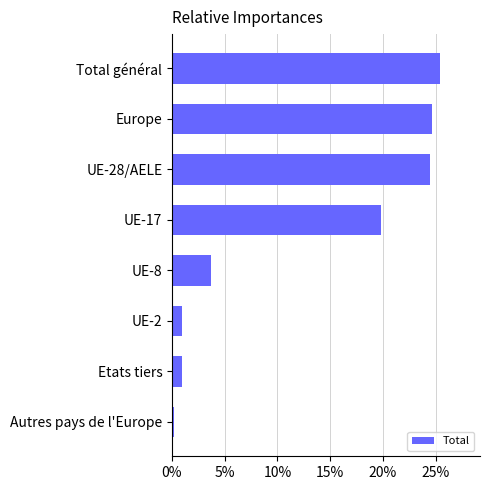

Count the number of values greater than 19.

4